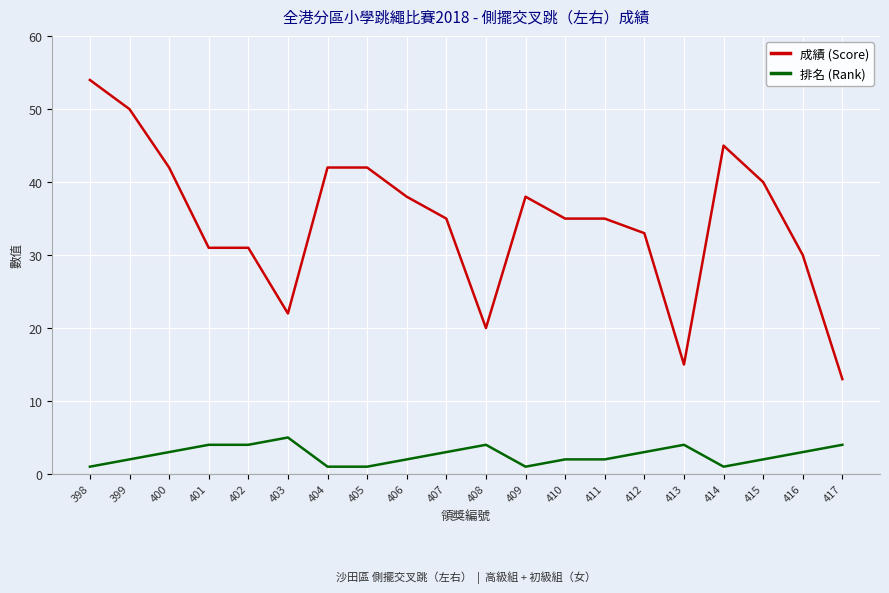

Reading left to right, what are all the values shown in this chart?

成績 (Score): 54	50	42	31	31	22	42	42	38	35	20	38	35	35	33	15	45	40	30	13
排名 (Rank): 1	2	3	4	4	5	1	1	2	3	4	1	2	2	3	4	1	2	3	4